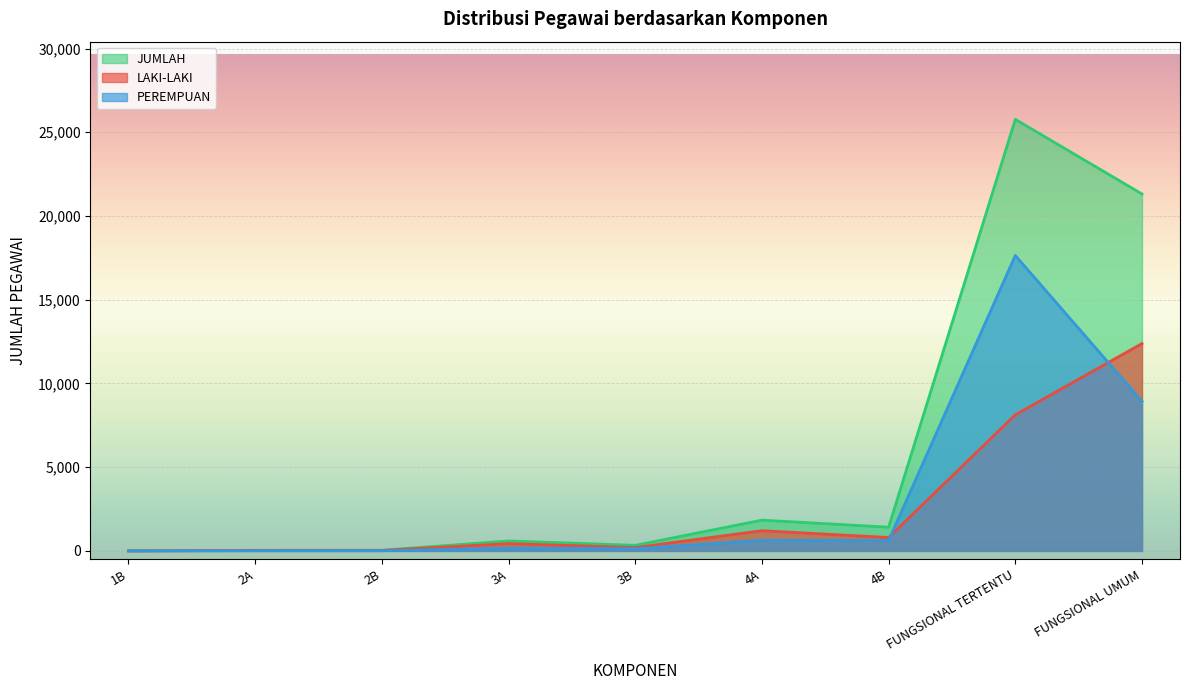

The PEREMPUAN series shows 9 at 2A. True or false?

True